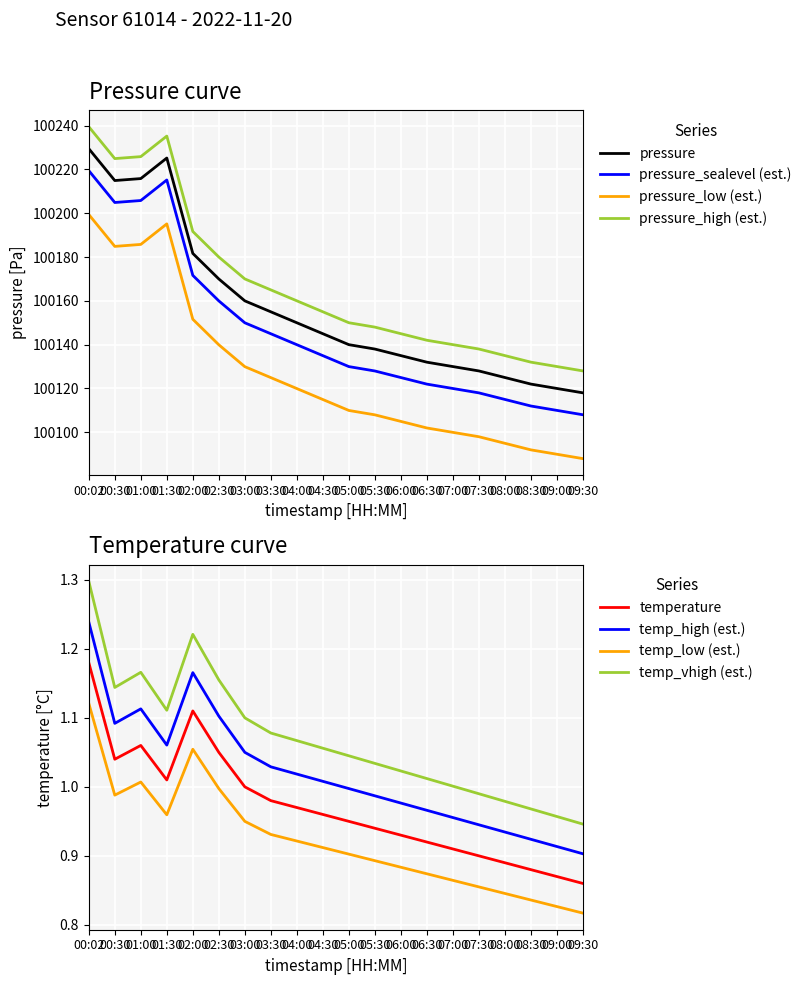

True or false: temperature has a value of 0.9 at 09:00.

True